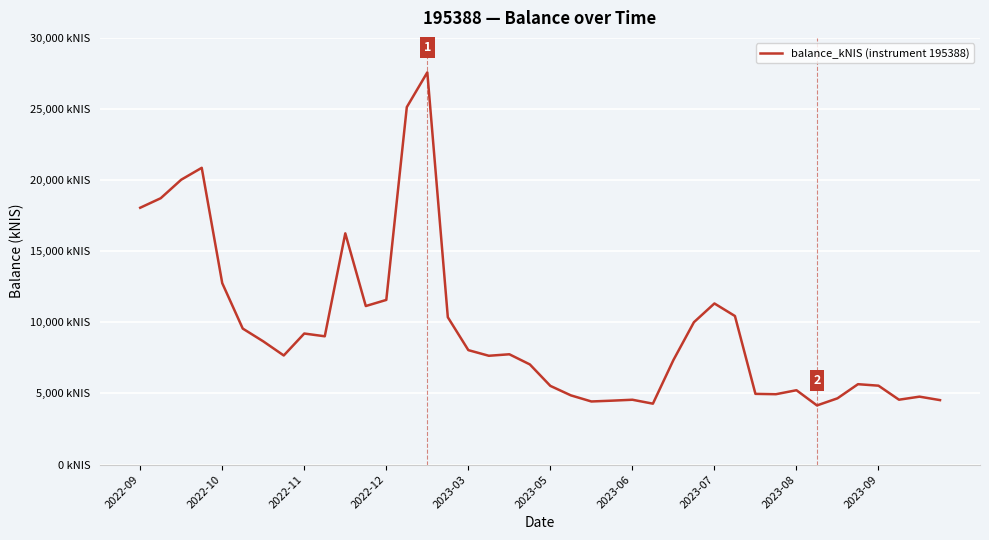

Is this an area chart (filled region under the line)?

No